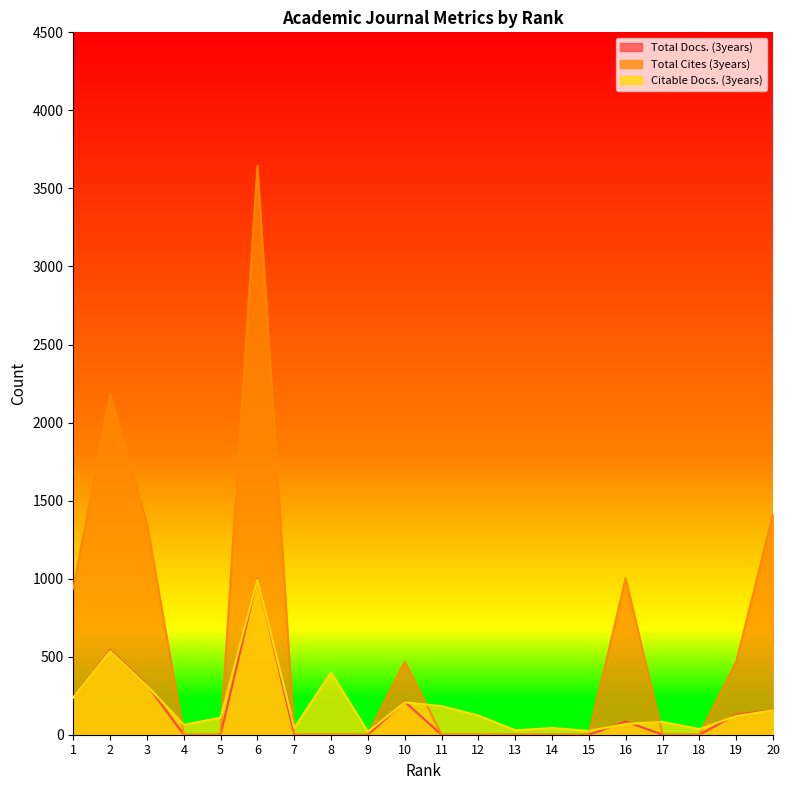

Where do Total Cites (3years) and Citable Docs. (3years) first cross each other?

3 and 4